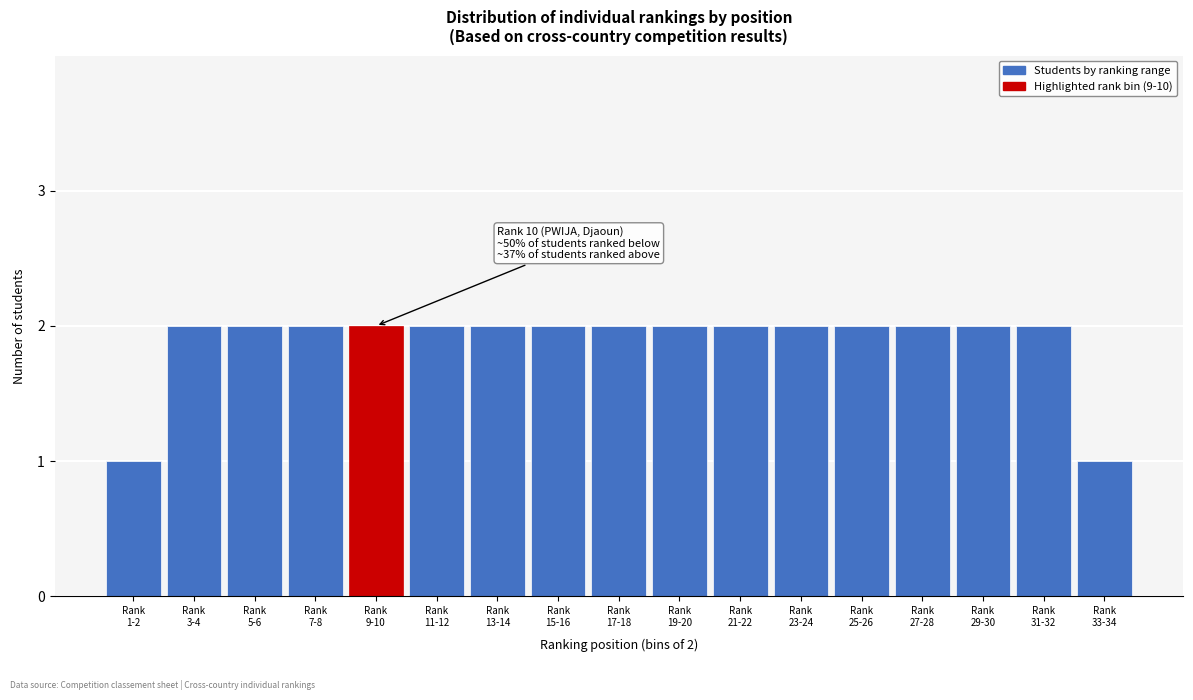

Reading left to right, what are all the values shown in this chart?

1	2	2	2	2	2	2	2	2	2	2	2	2	2	2	2	1